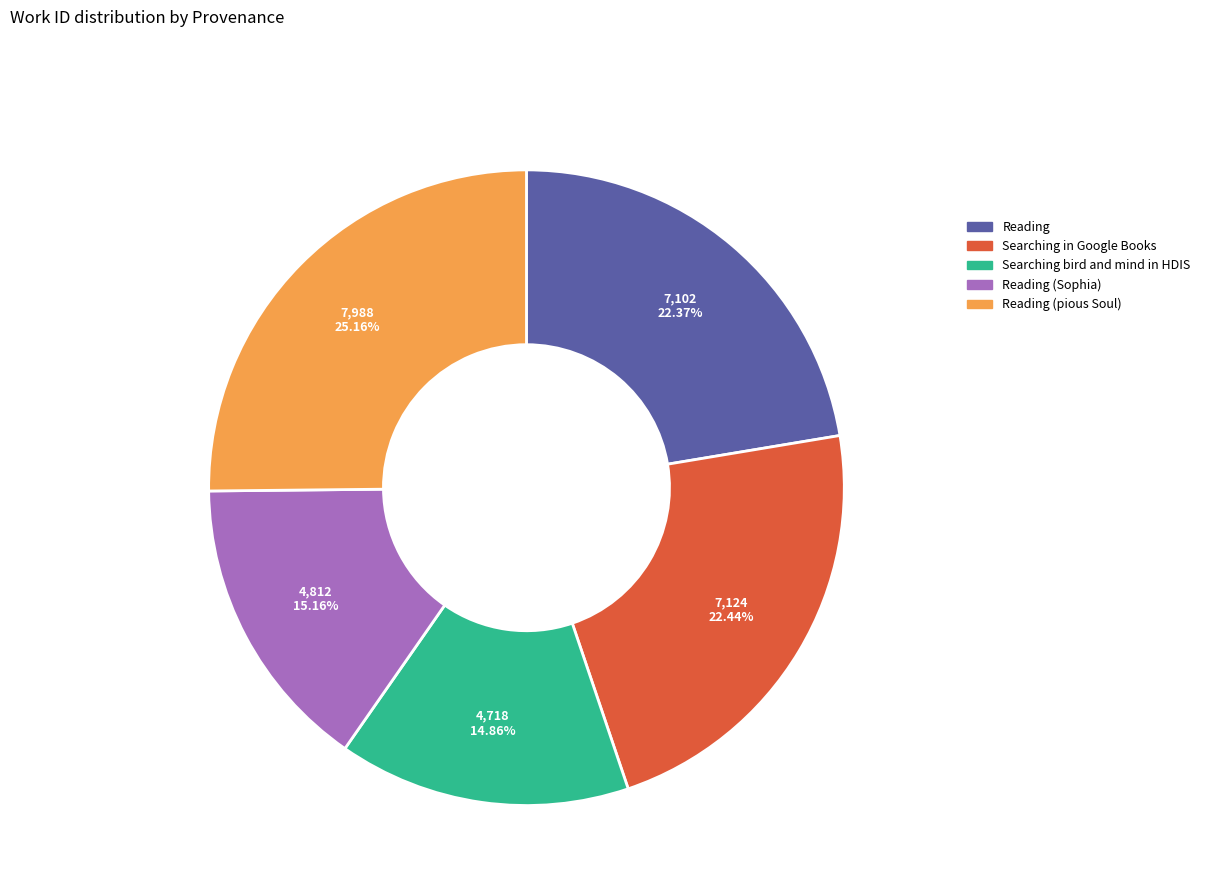

Does any single category account for the majority?

No